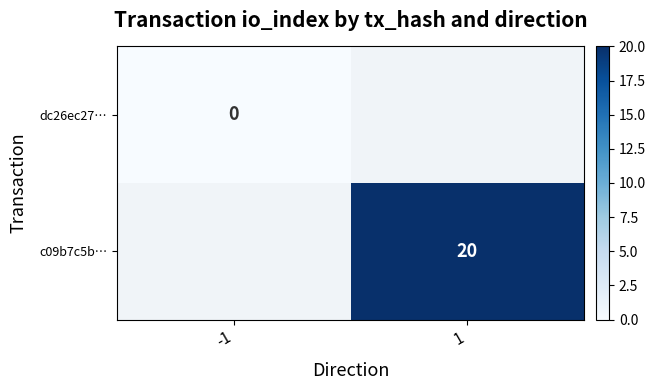

The c09b7c5b… series shows 28 at 1. True or false?

False